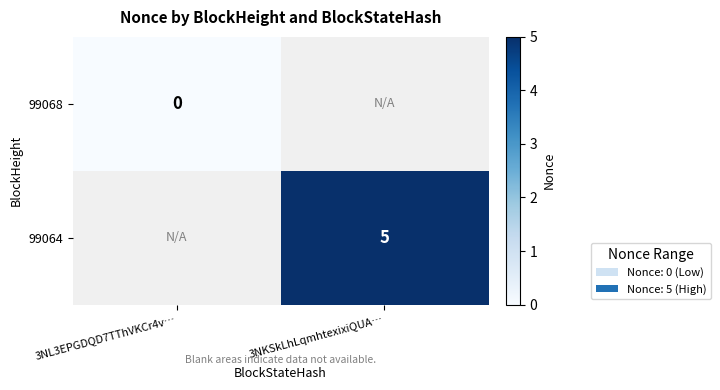

The 99064 series shows 5 at 3NKSkLhLqmhtexixiQUA…. True or false?

True